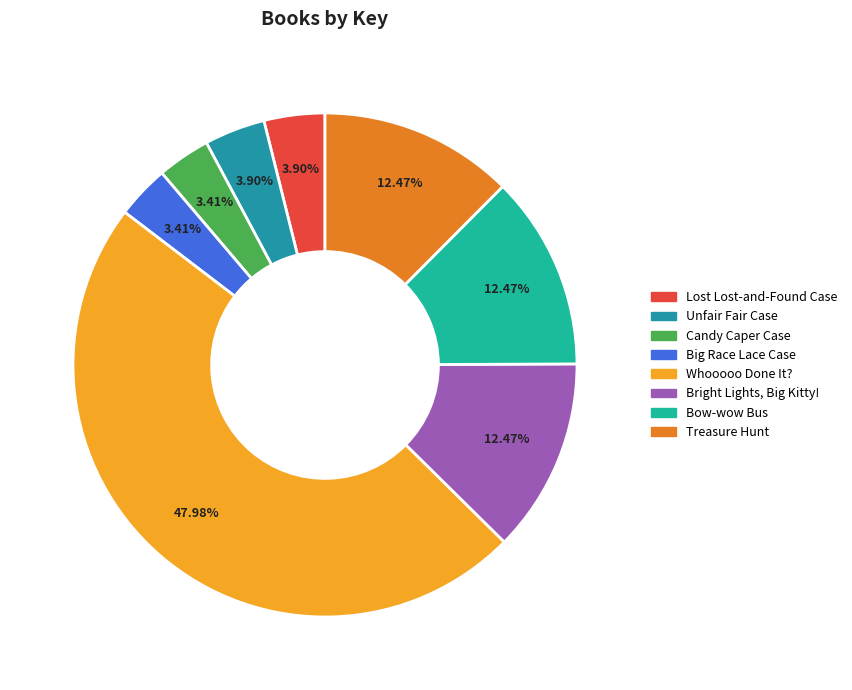

The Bright Lights, Big Kitty! slice represents 12% of the pie. True or false?

True